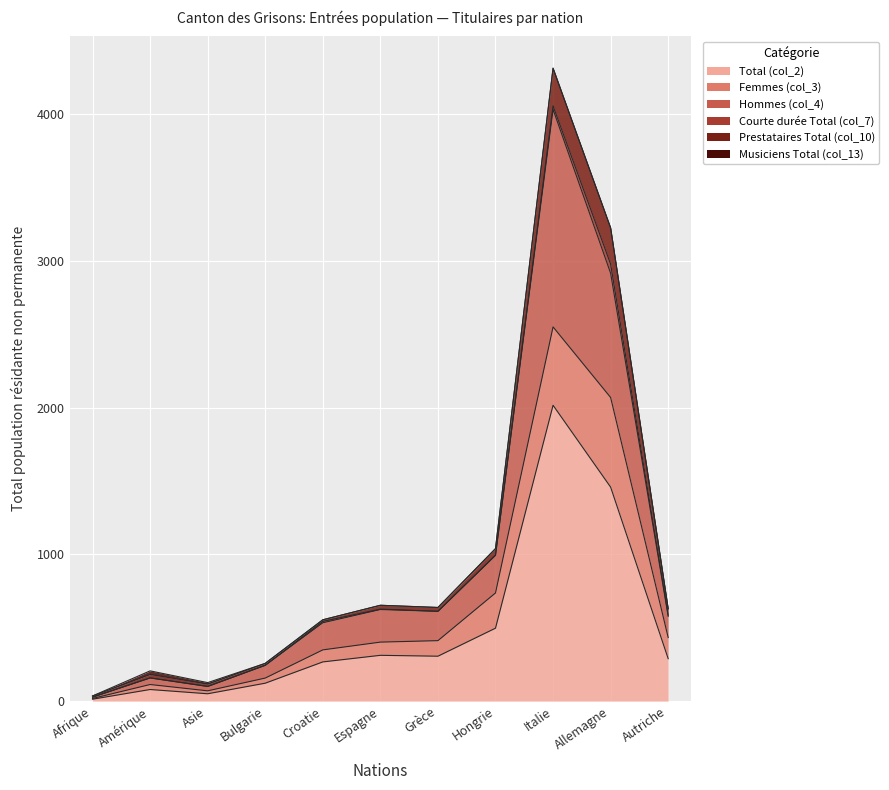

Which has a higher value, Italie or Espagne?

Italie